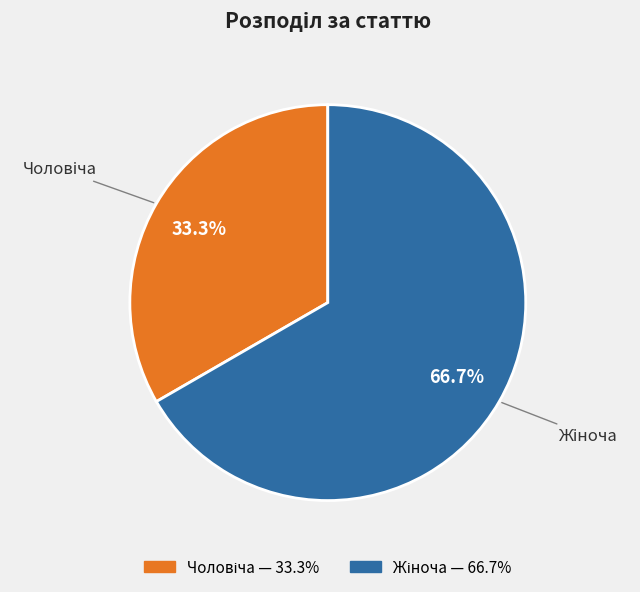

Is there any slice that represents more than half of the pie?

Yes